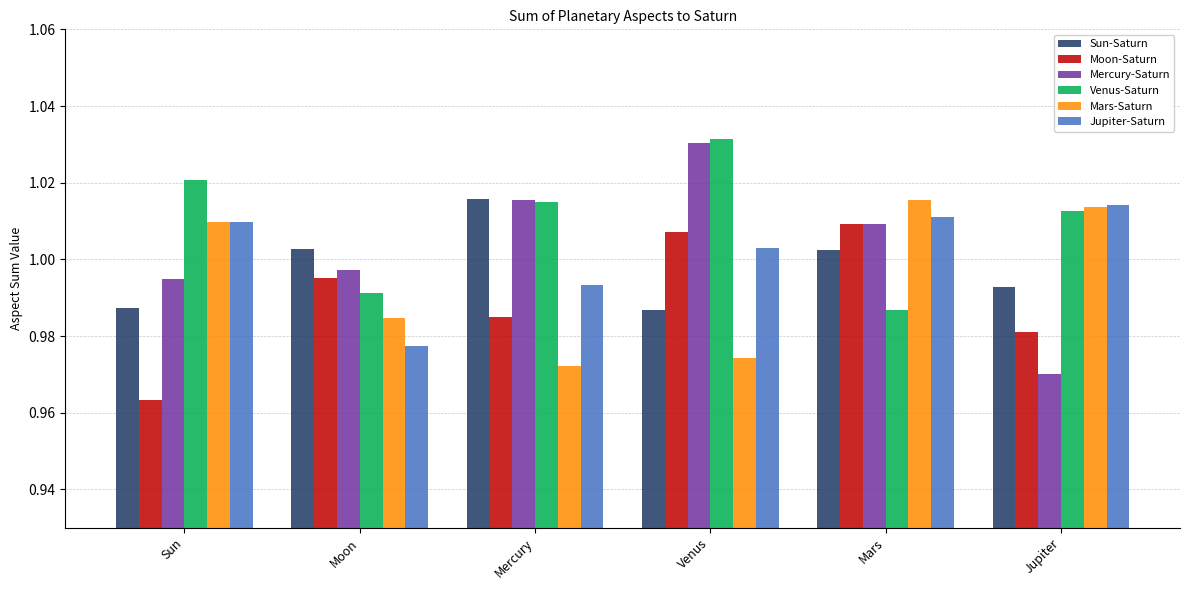

At which label is Venus-Saturn closest to 1?

Moon